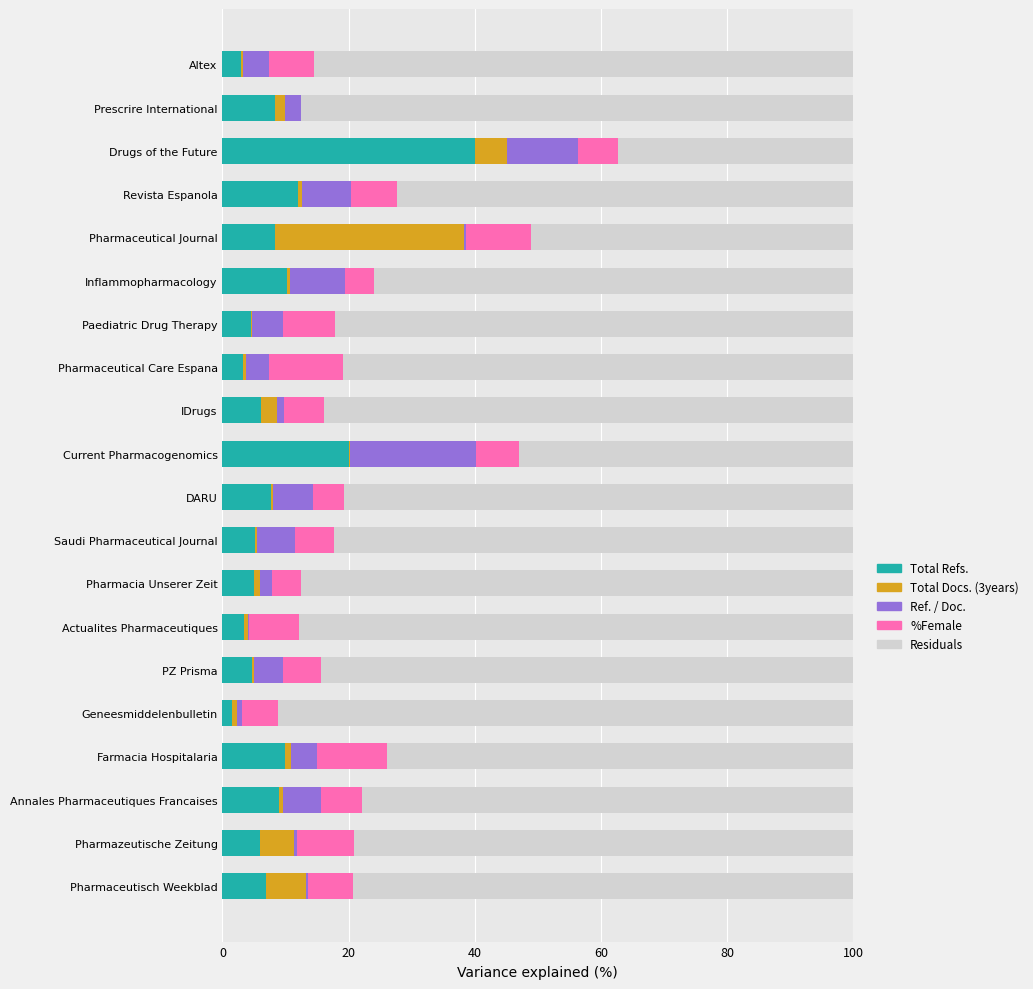

Which category has the highest value in the Total Refs. series?

Drugs of the Future